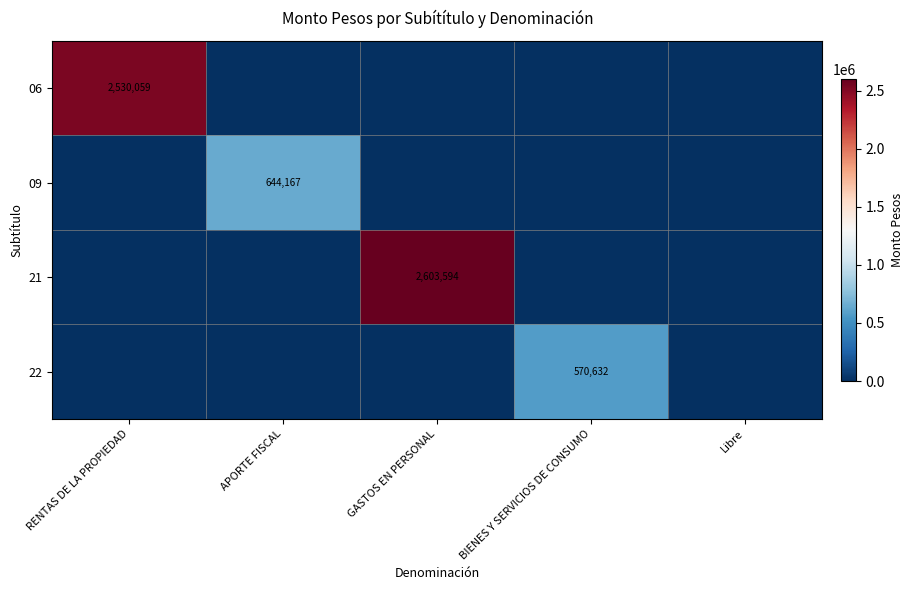

Where is 21 nearest to the value 1301797?

RENTAS DE LA PROPIEDAD